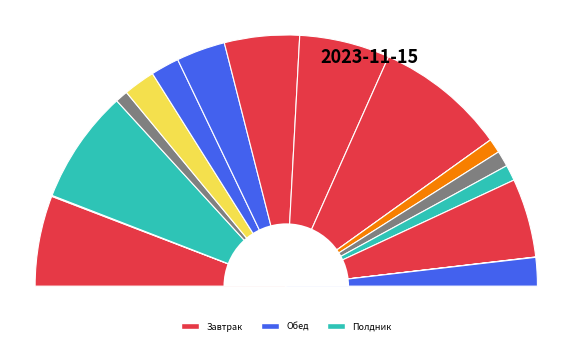

Is there any slice that represents more than half of the pie?

No